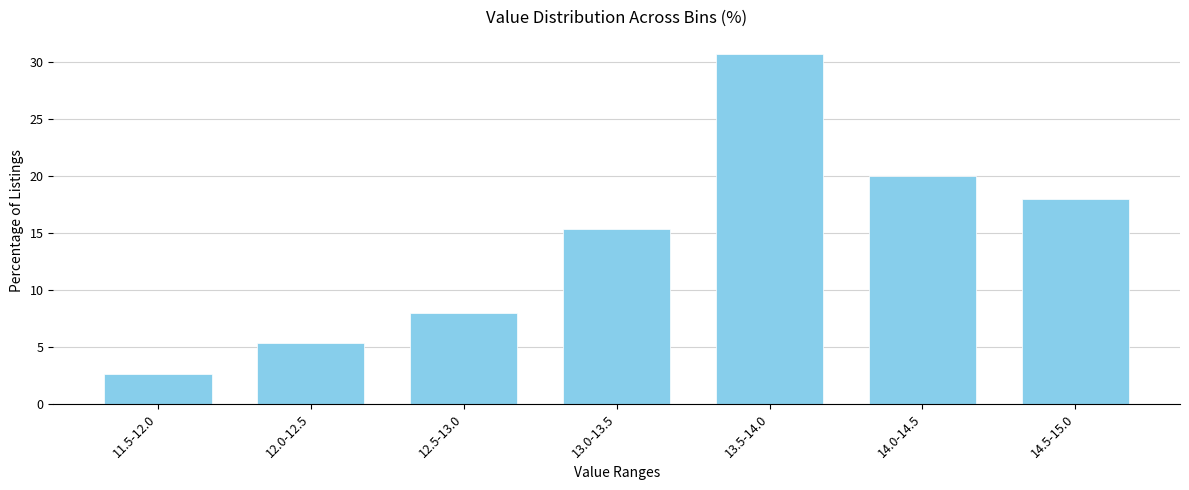

Reading left to right, list all the values displayed in this chart.

2.7	5.3	8.0	15.3	30.7	20.0	18.0